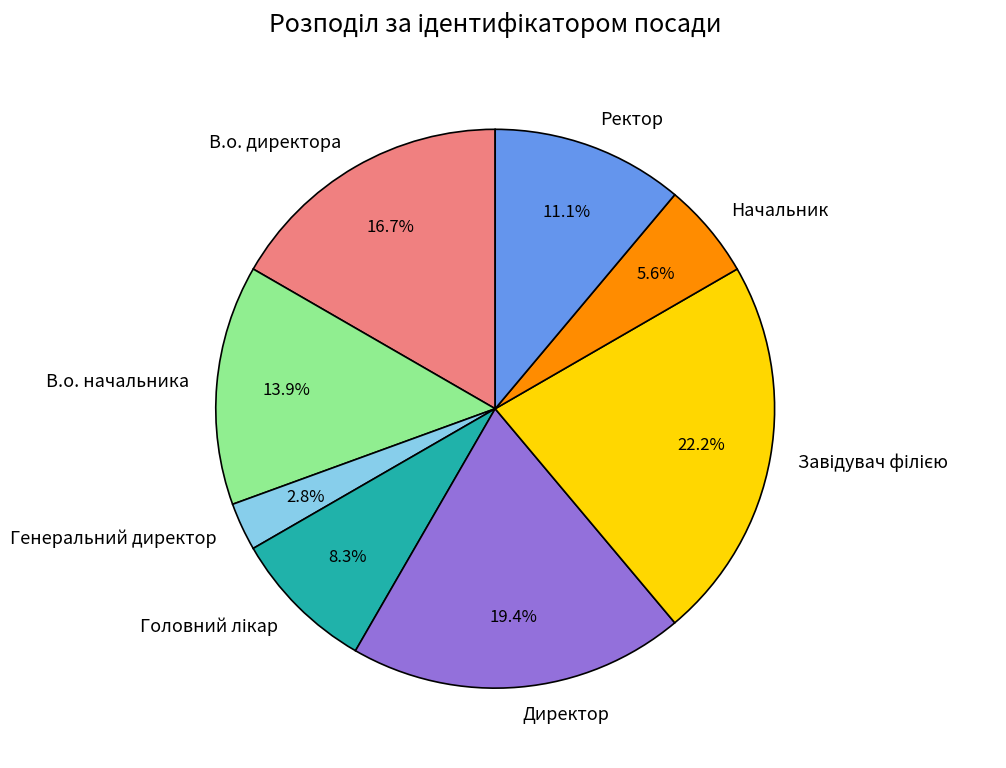

Is there any slice that represents more than half of the pie?

No